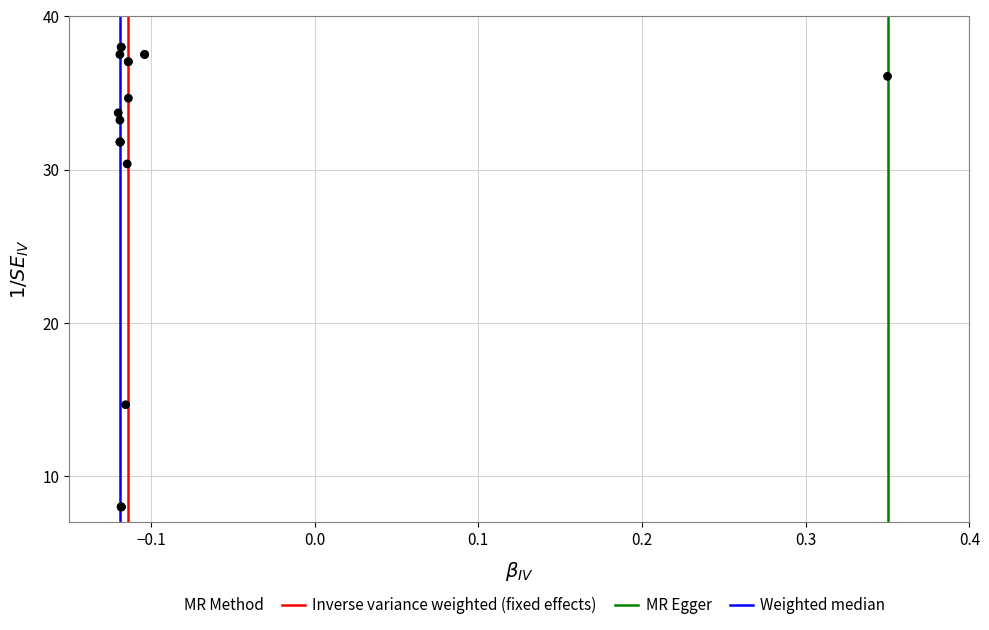

What Y value in the scatter plot is closest to 23?

30.4